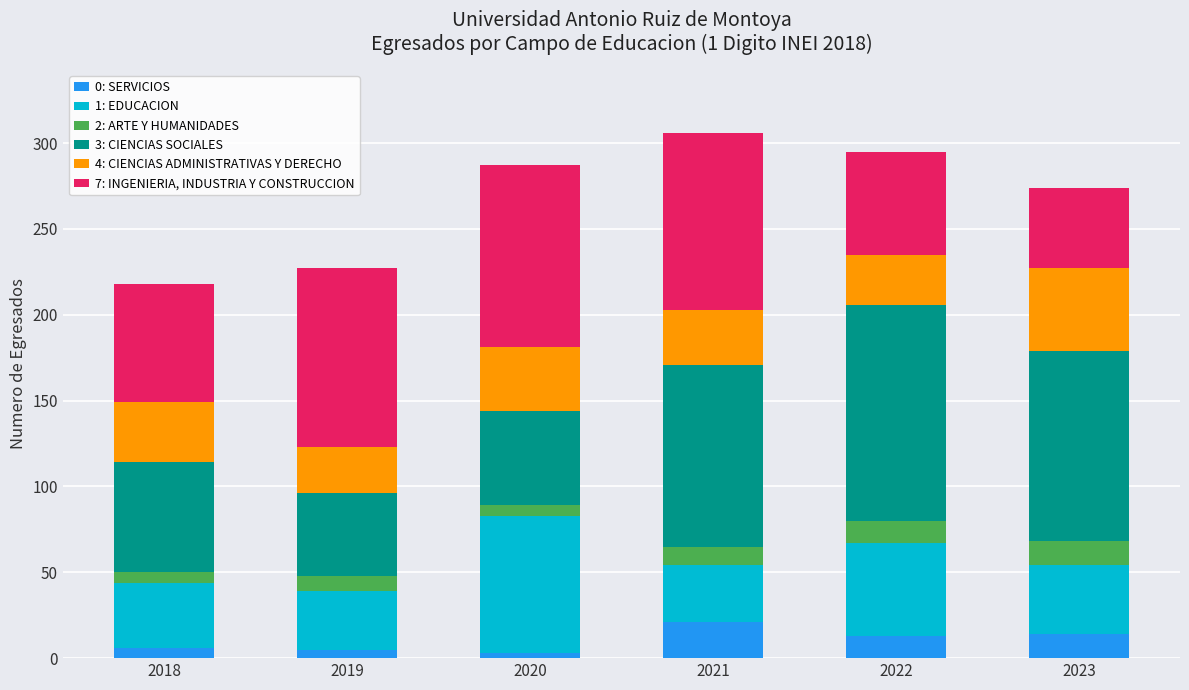

The value of 0: SERVICIOS at 2021 is 32. True or false?

False